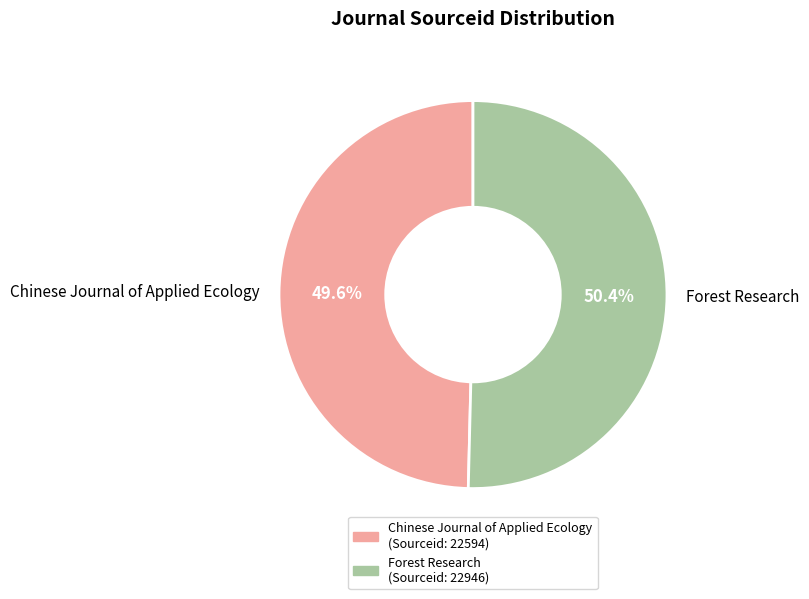

To the nearest percent, what percentage of the pie is Chinese Journal of Applied Ecology?

50%